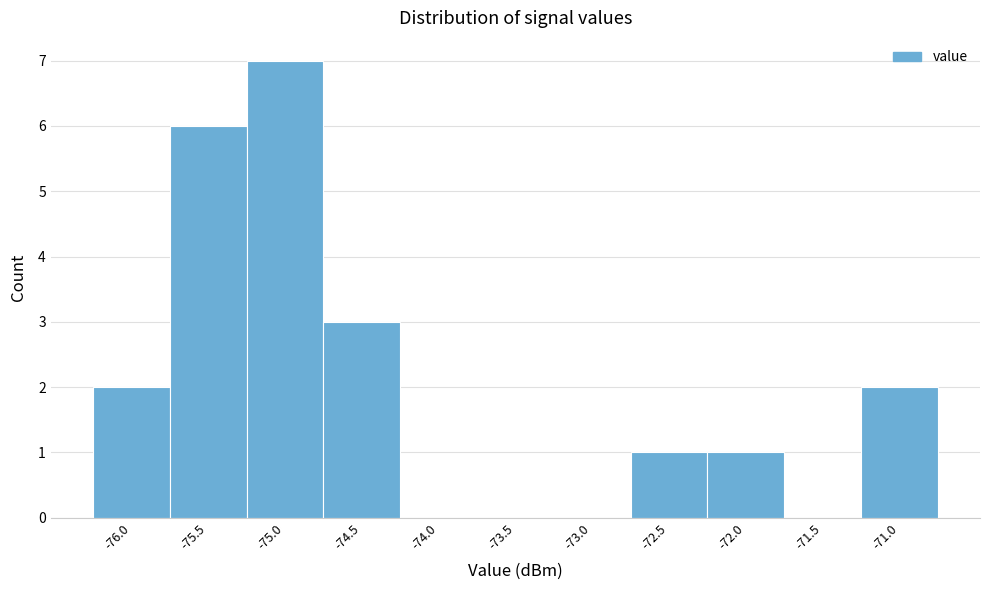

Over which range of the x-axis is the bar tallest?

-75.25 to -74.75